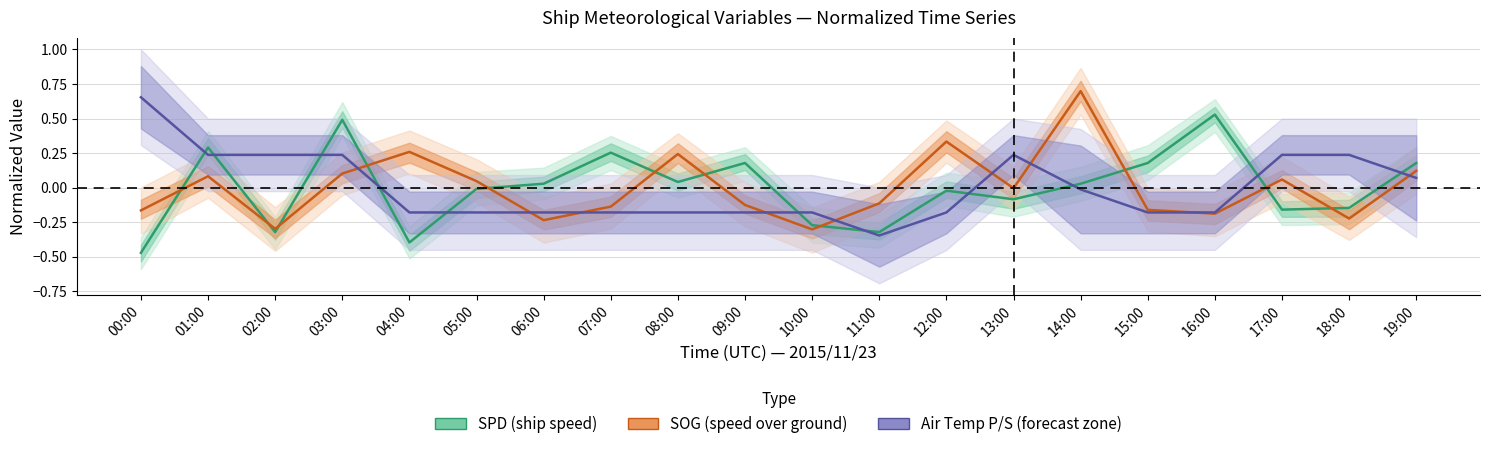

At which category does SOG (speed over ground) reach its first local valley?

02:00